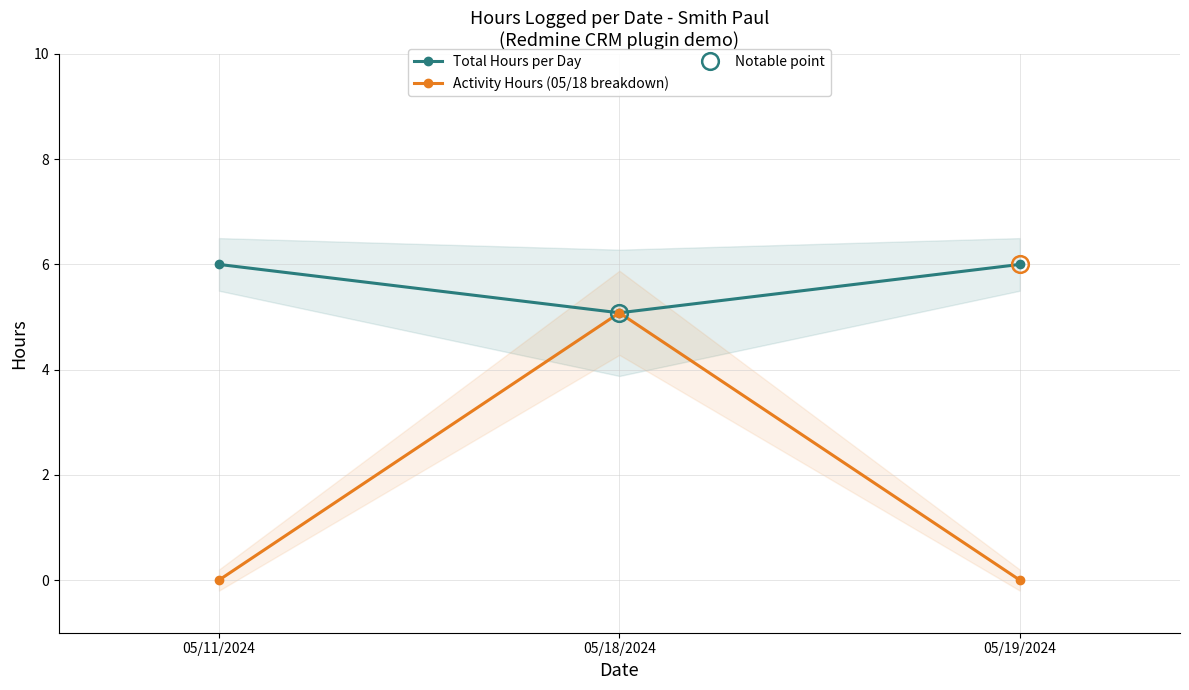

Rank the series by their average value, from highest to lowest.

Total Hours per Day, Activity Hours (05/18 breakdown)